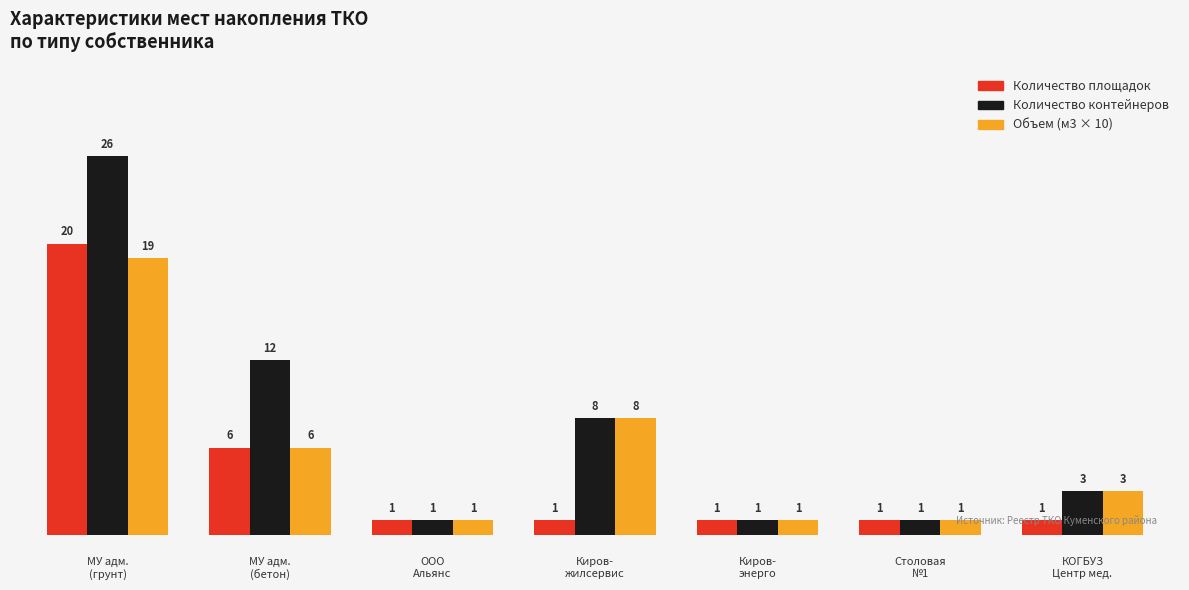

At which category does the chart reach its peak across all series?

0